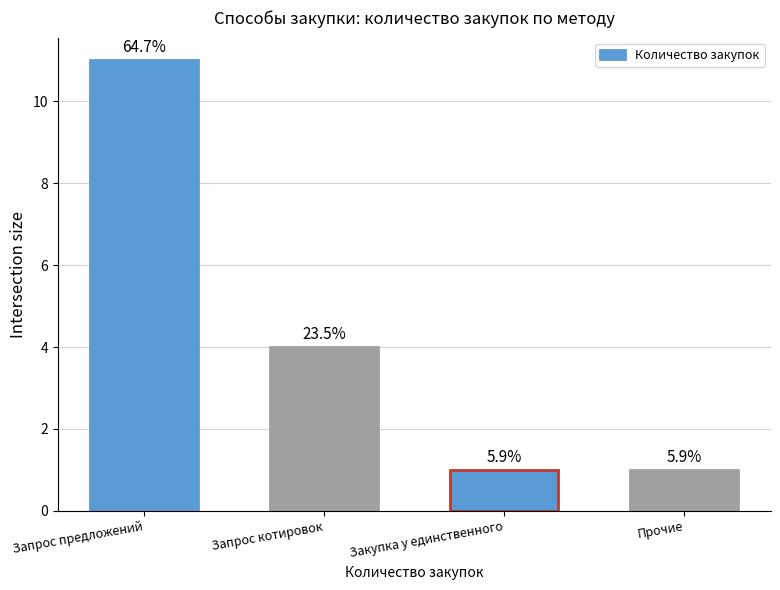

Does the chart contain any negative values?

No